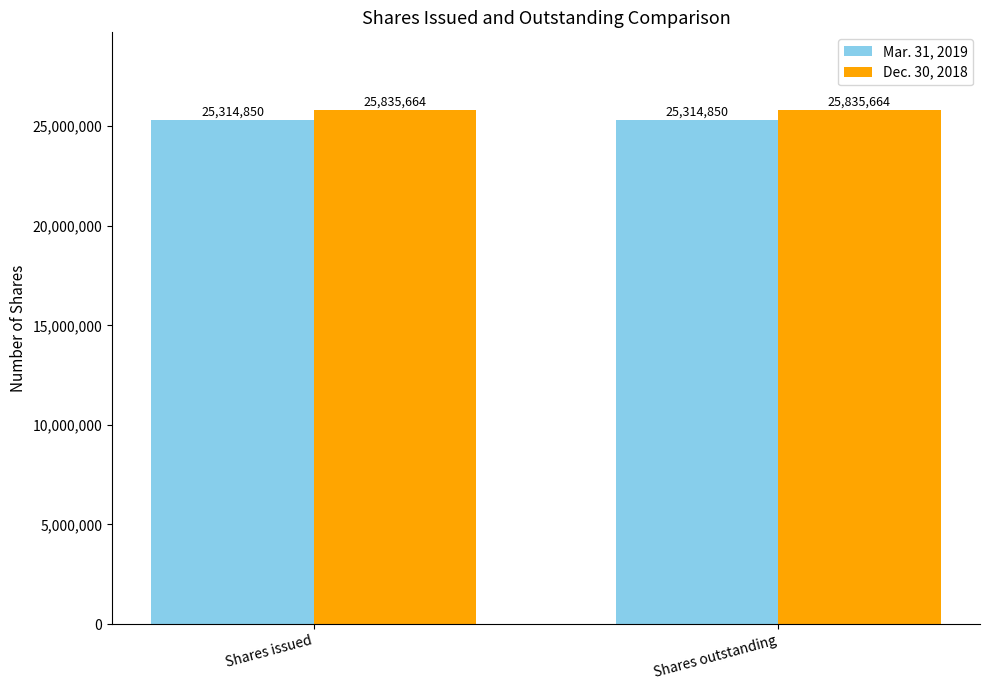

Rank the series by their average value, from highest to lowest.

Dec. 30, 2018, Mar. 31, 2019